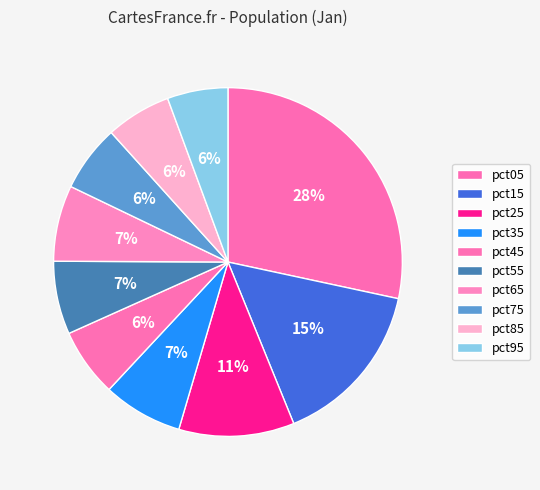

To the nearest percent, what is the difference between the largest and smallest slice percentages?

23%